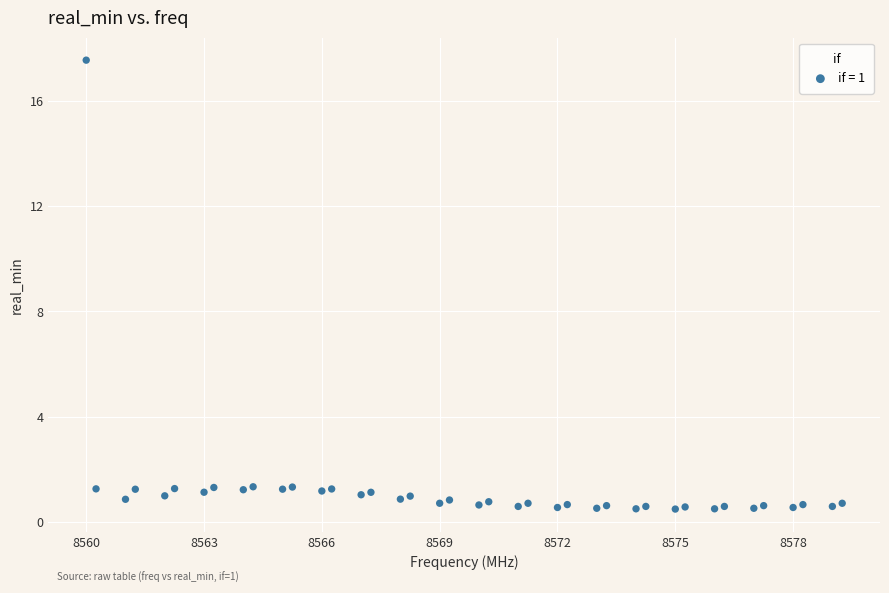

What is the range of Y values (max minus min)?

17.0